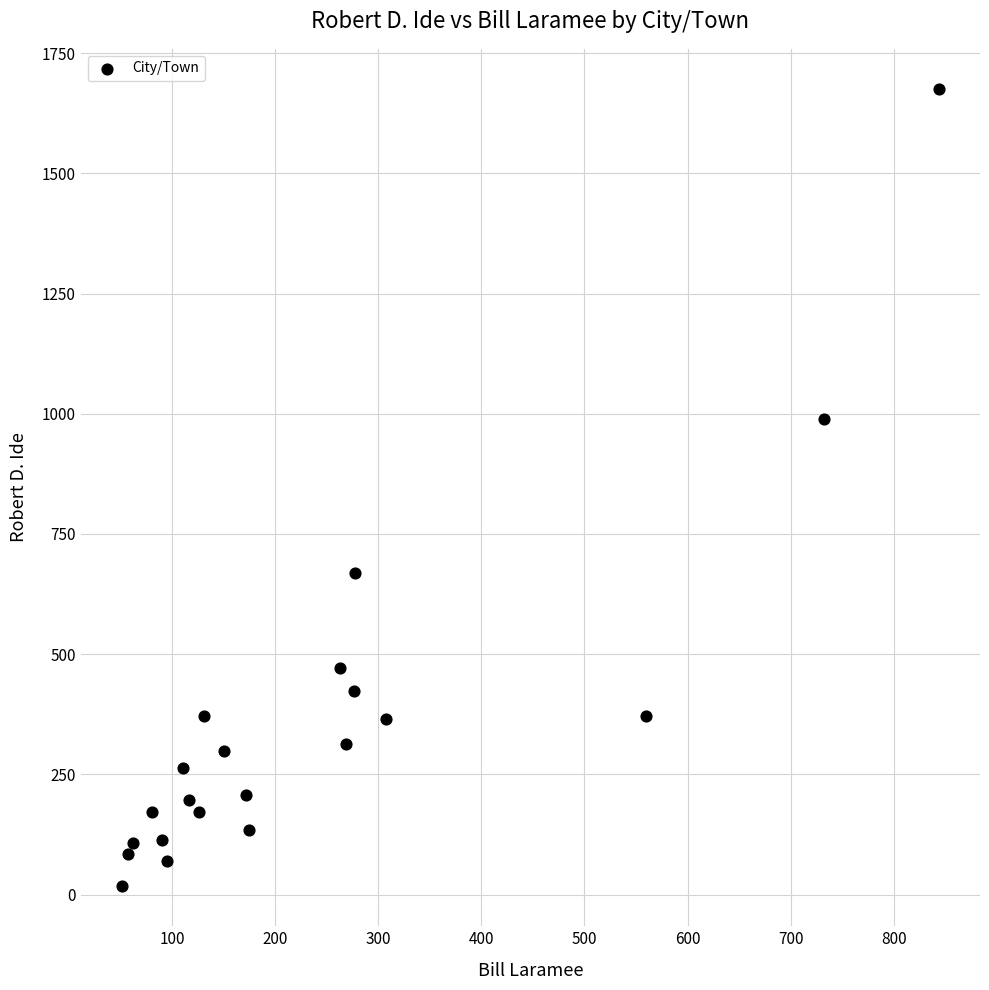

What Y value in the scatter plot is closest to 846?

989